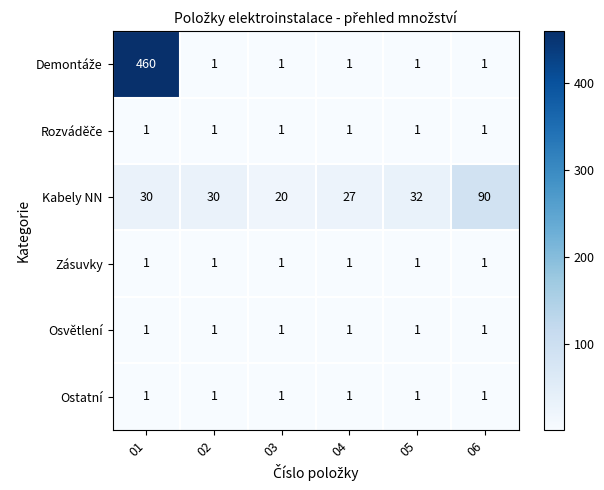

What is the sum of the Kabely NN values at 06 and 03?

110